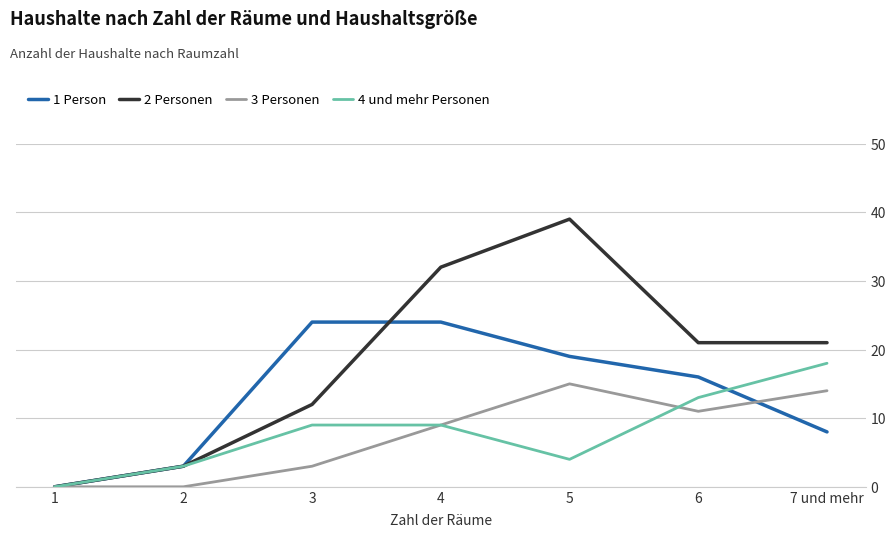

Which series has the largest total across all categories?

2 Personen